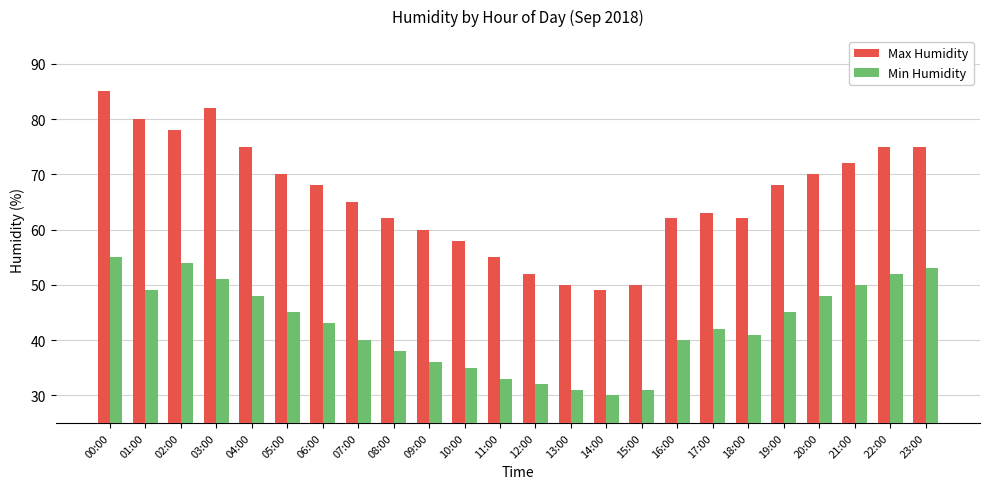

Does the chart contain stacked bars?

No